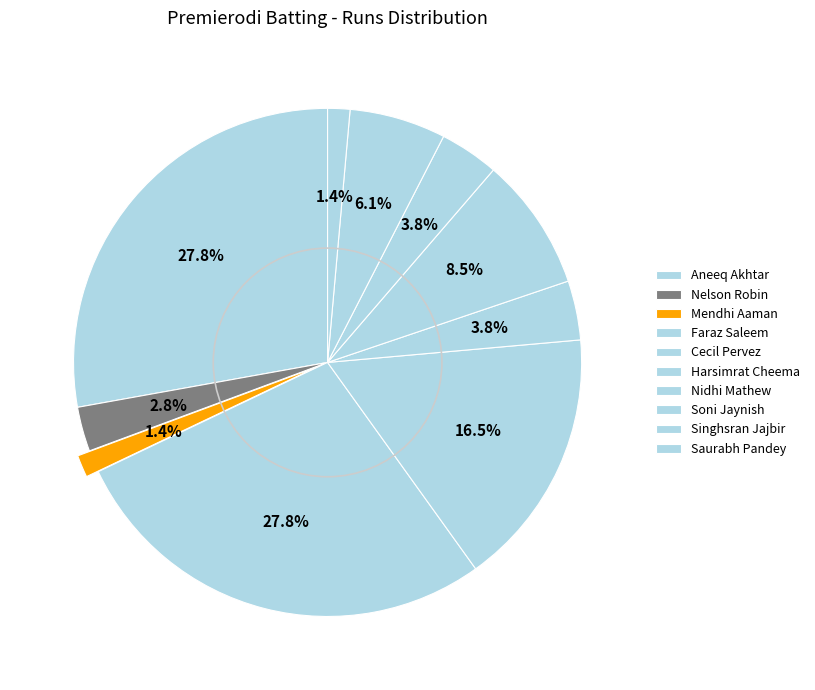

What portion of the pie excludes Harsimrat Cheema?

96.2%